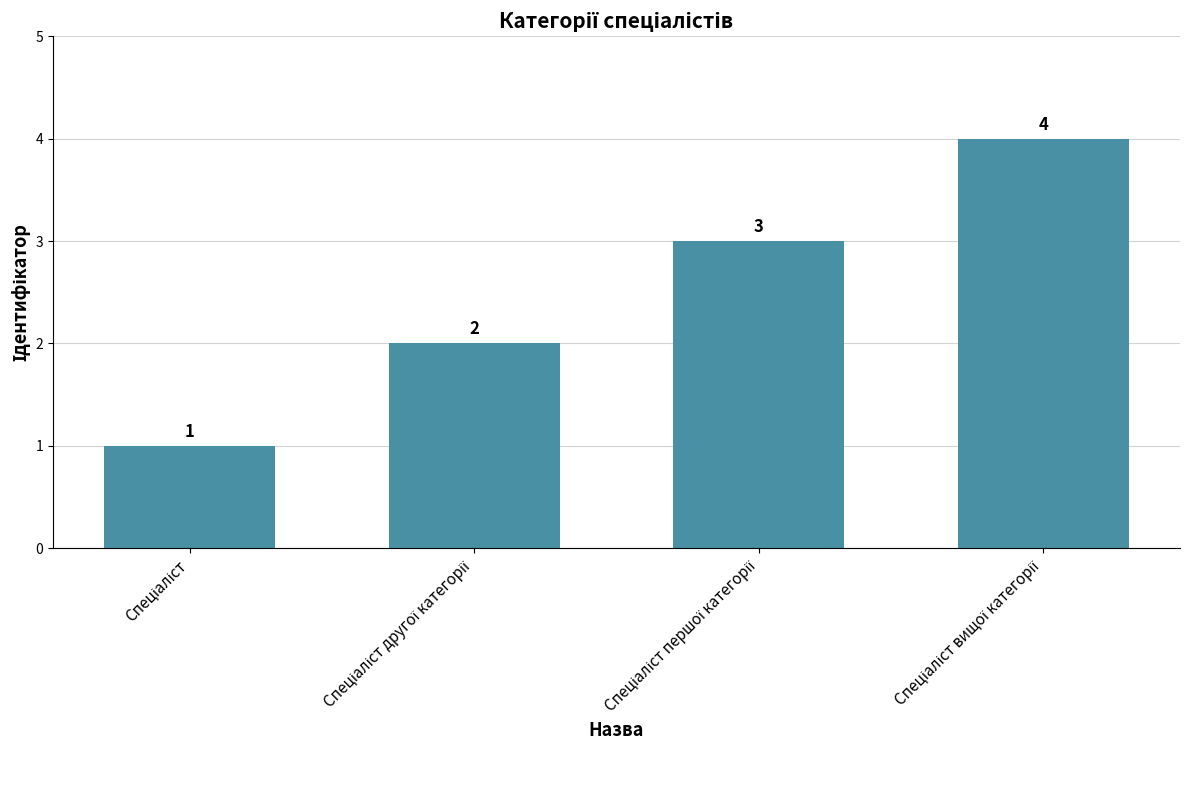

How many series are shown in this chart?

1